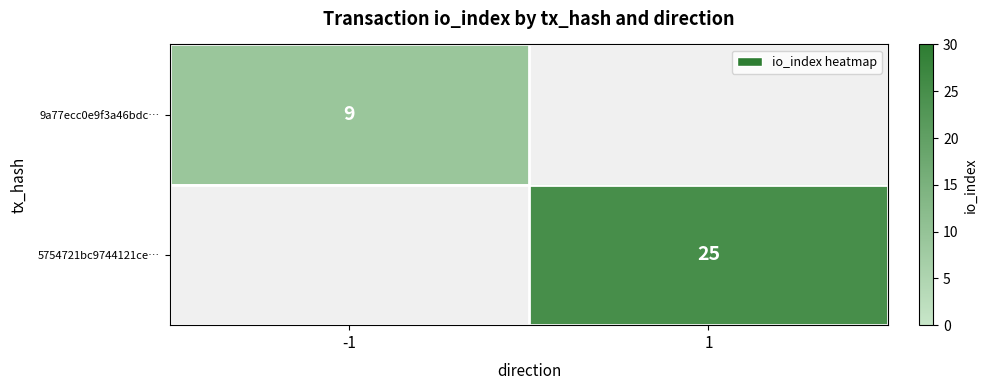

Which has a higher value, -1 or 1?

1